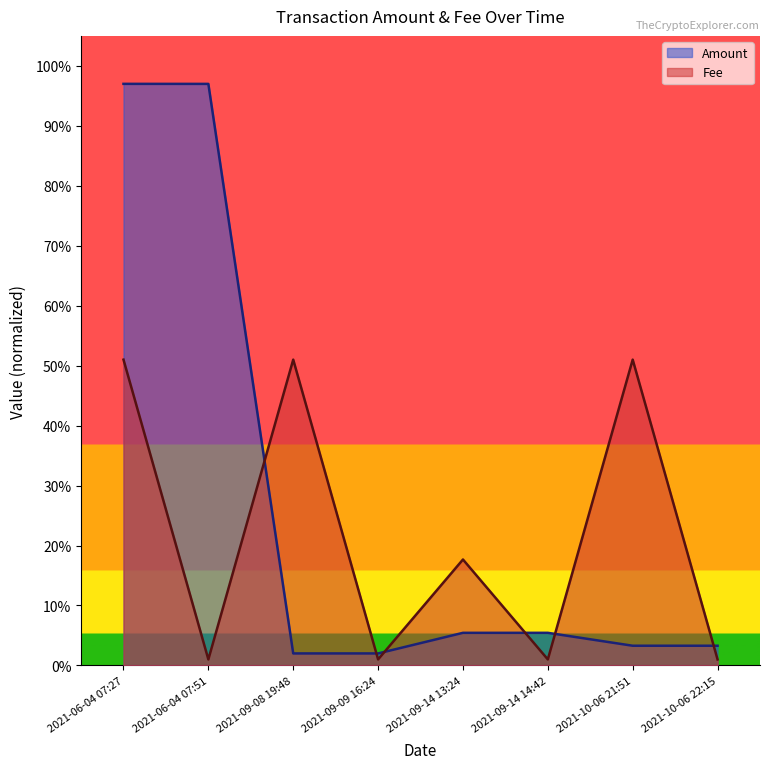

Which has a higher value, 2021-09-08 19:48 or 2021-09-14 13:24?

2021-09-14 13:24